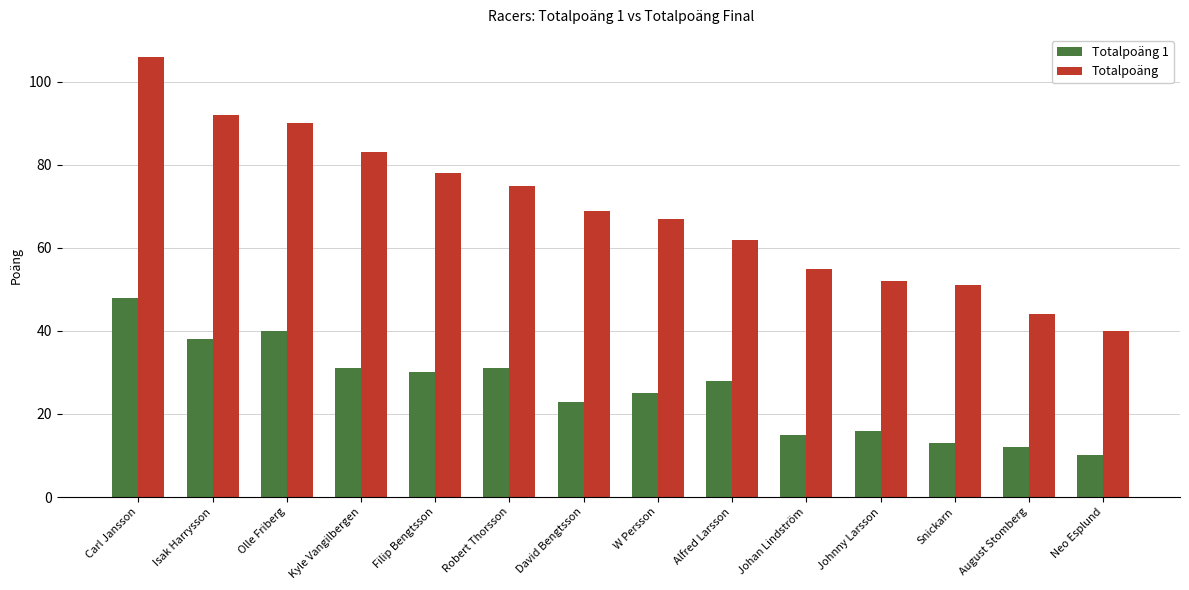

What are all the series names shown in the legend?

Totalpoäng 1, Totalpoäng